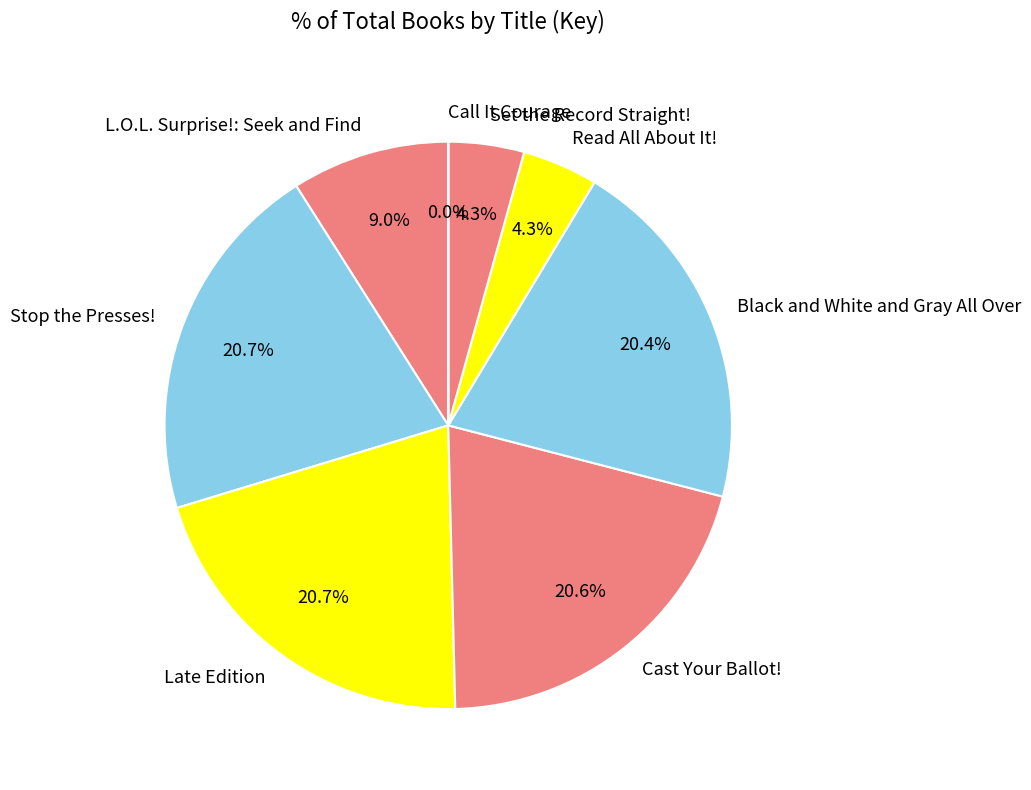

What is the total percentage of Cast Your Ballot! and Set the Record Straight!?

24.9%